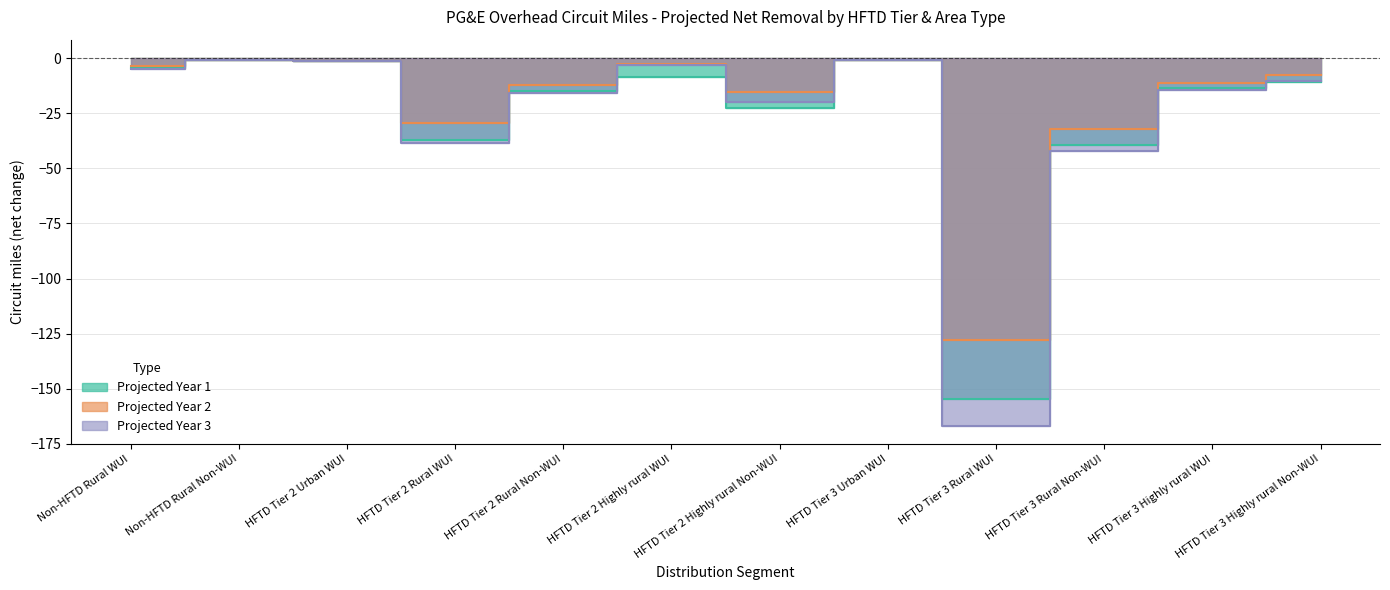

What is the minimum value shown in the chart?

-166.7